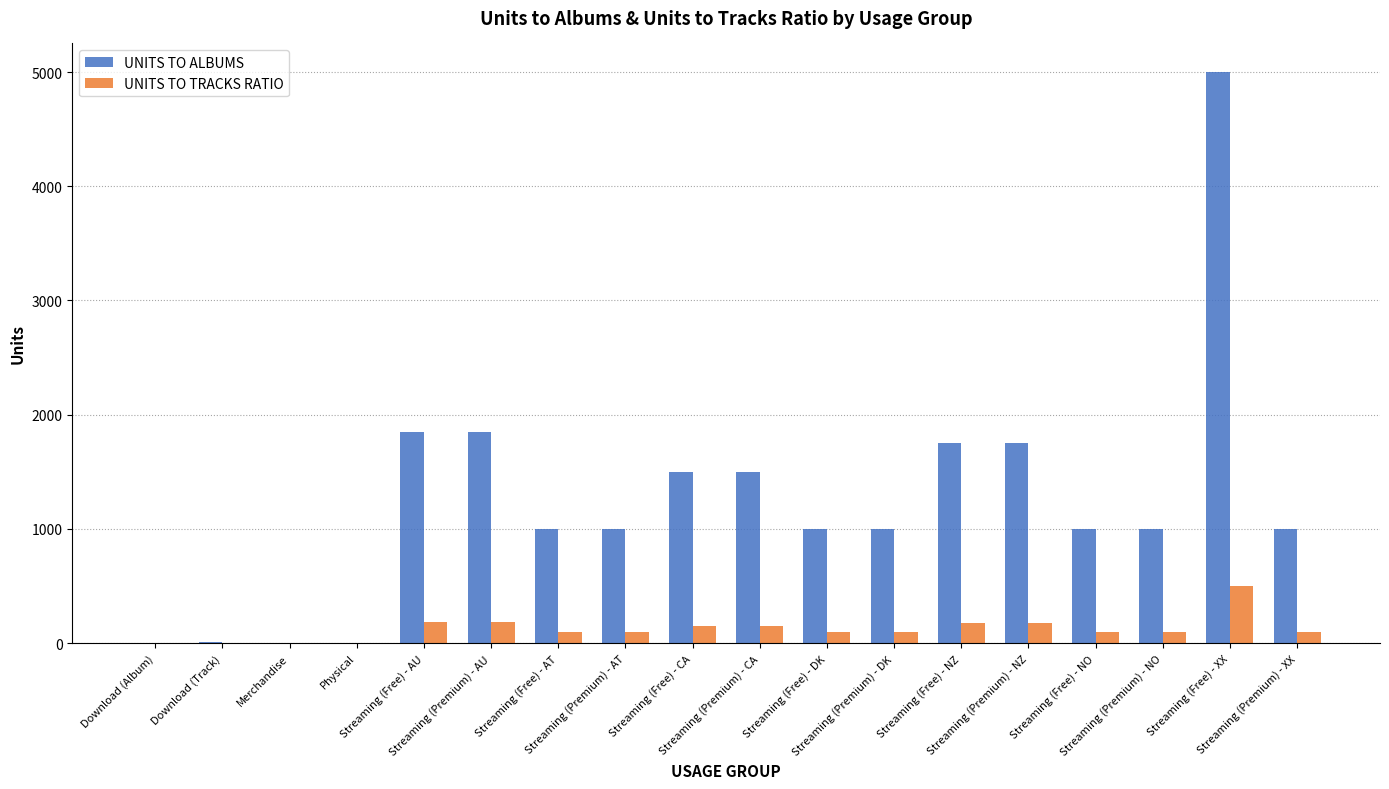

What is the highest value of the UNITS TO TRACKS RATIO series?

500